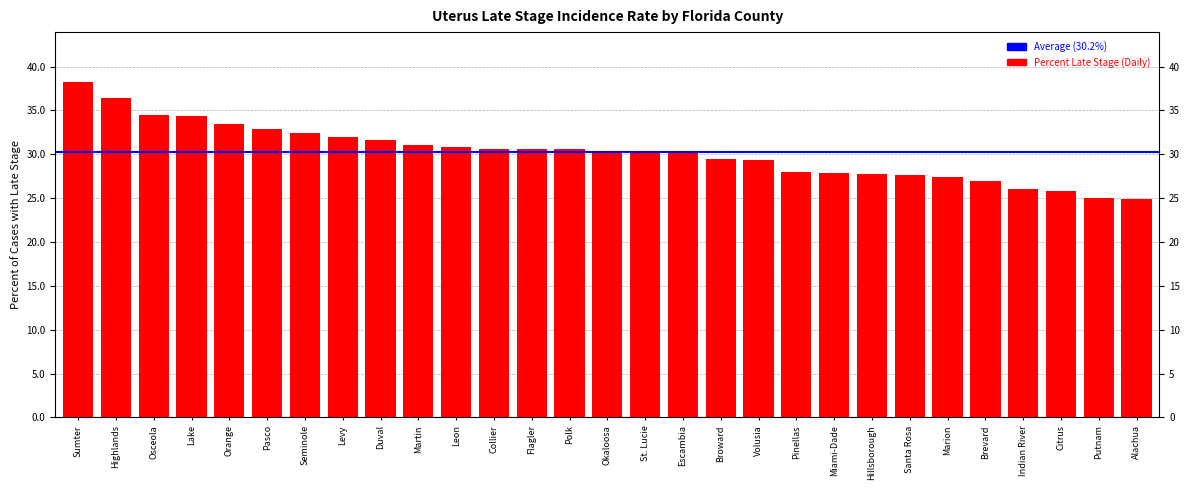

List the labels in order of value, smallest first.

Alachua, Putnam, Citrus, Indian River, Brevard, Marion, Santa Rosa, Hillsborough, Miami-Dade, Pinellas, Volusia, Broward, Escambia, Okaloosa, St. Lucie, Collier, Flagler, Polk, Leon, Martin, Duval, Levy, Seminole, Pasco, Orange, Lake, Osceola, Highlands, Sumter